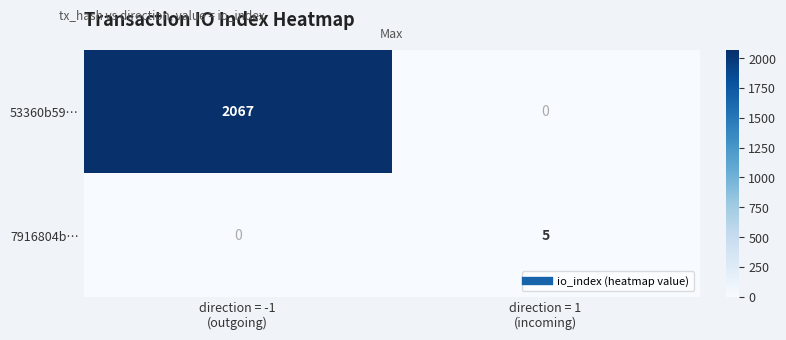

What is the highest value of the 7916804b… series?

5